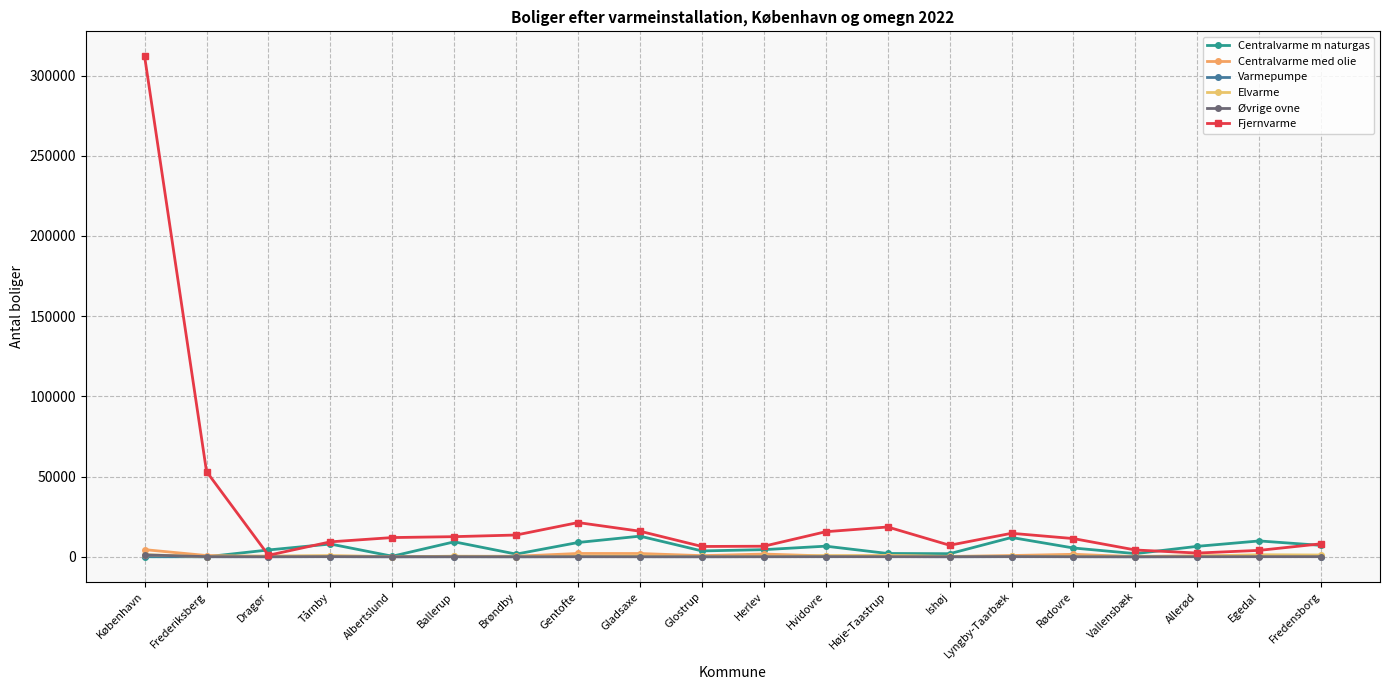

At which category is the sum across all series the highest?

København